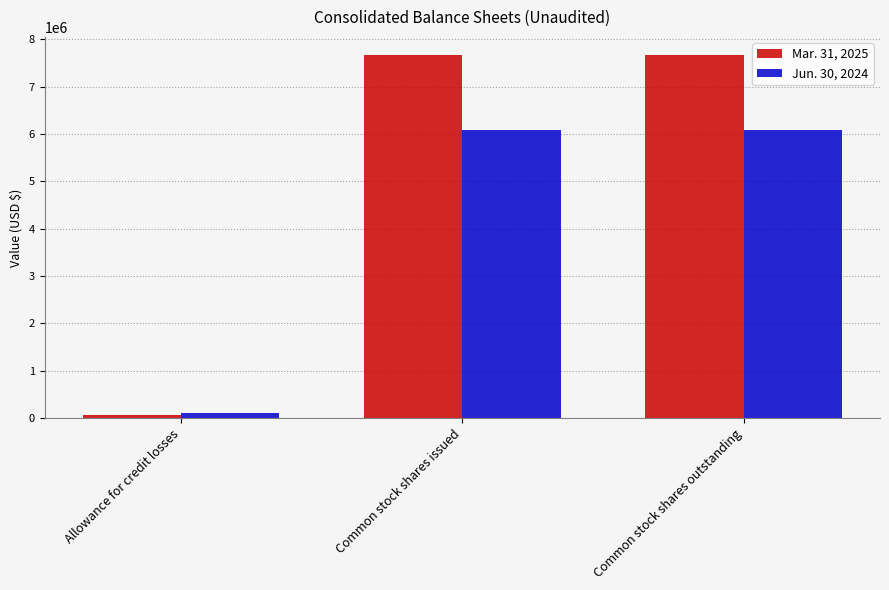

Rank the series by their average value, from lowest to highest.

Jun. 30, 2024, Mar. 31, 2025